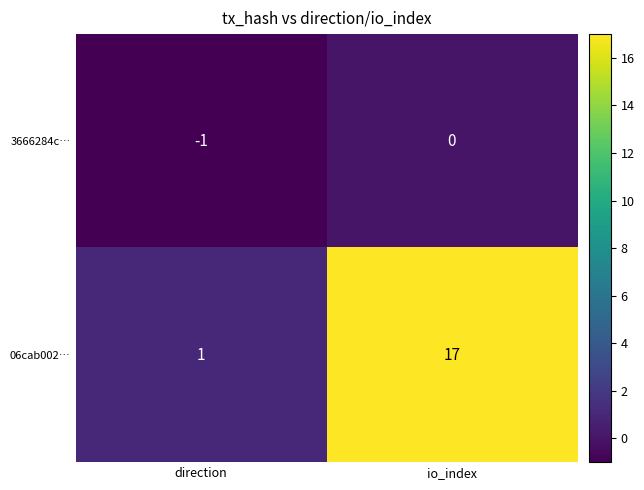

How many data points does each series have?

2